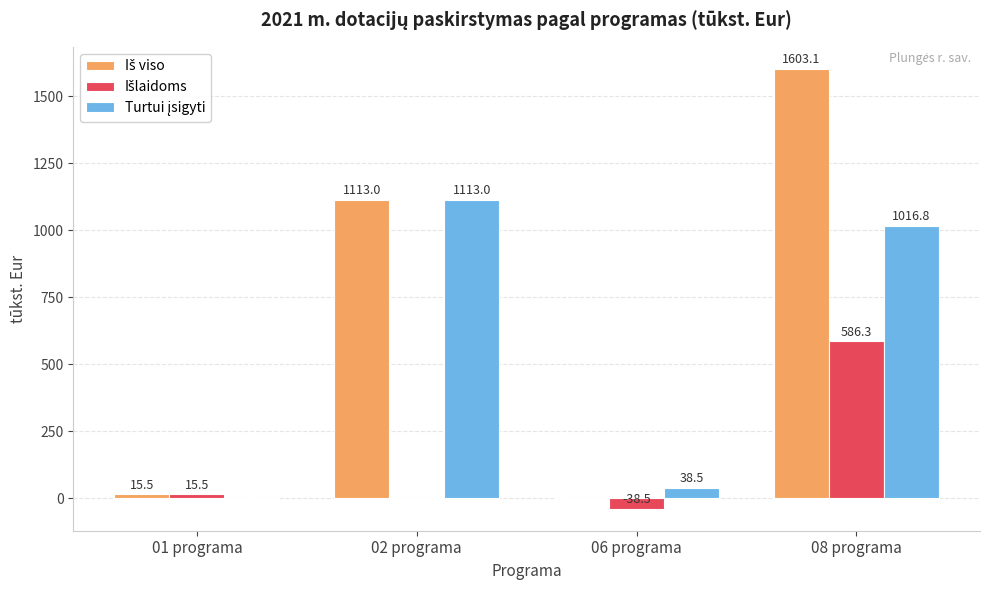

How many groups of bars are there?

4